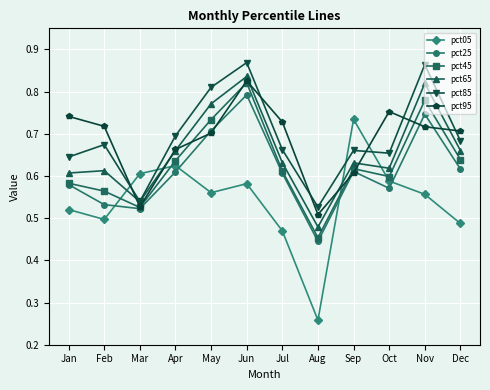

At which category is the sum across all series the highest?

Jun